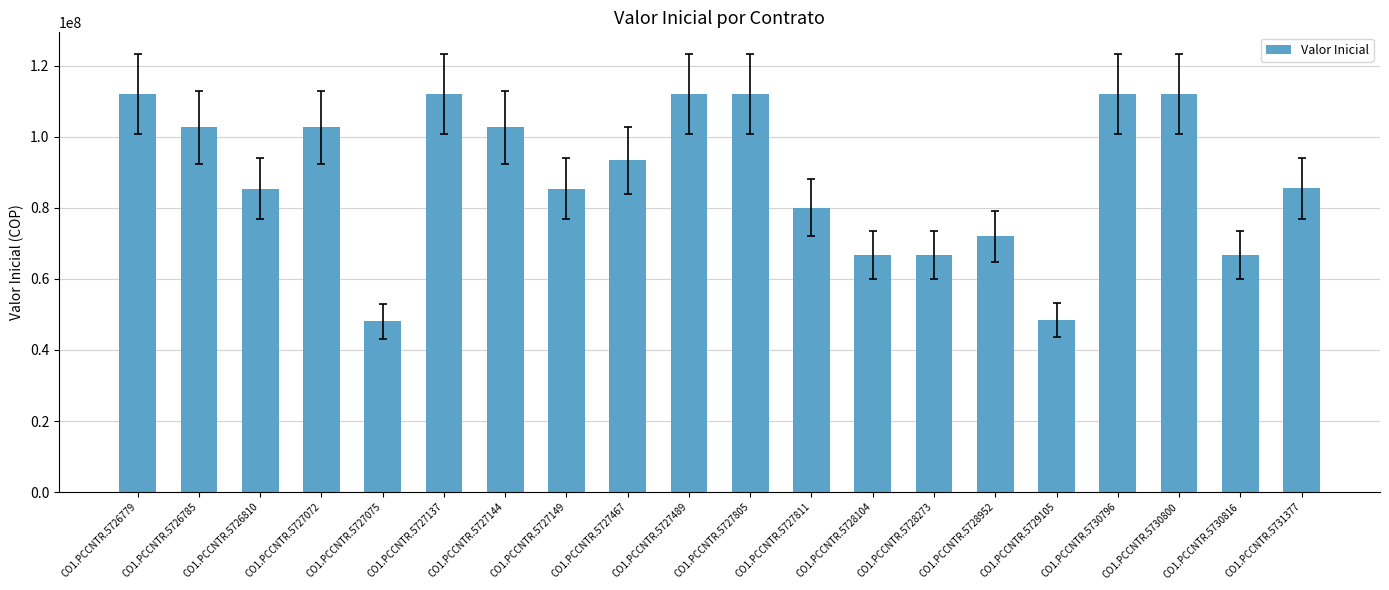

What is the sum of all values?

1778802000